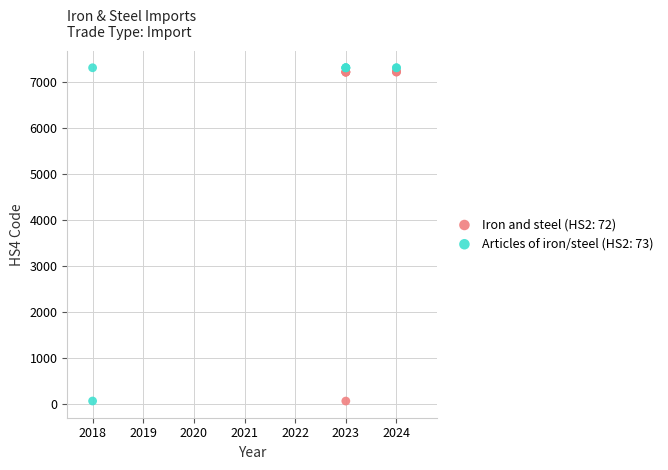

What are all the series names shown in the legend?

Iron and steel (HS2: 72), Articles of iron/steel (HS2: 73)